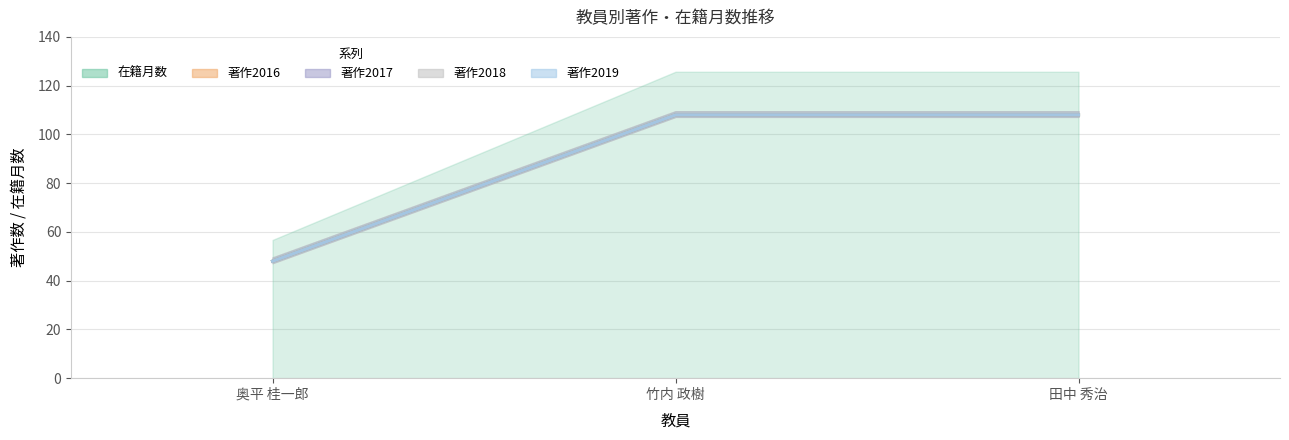

How many distinct data groups are displayed?

5